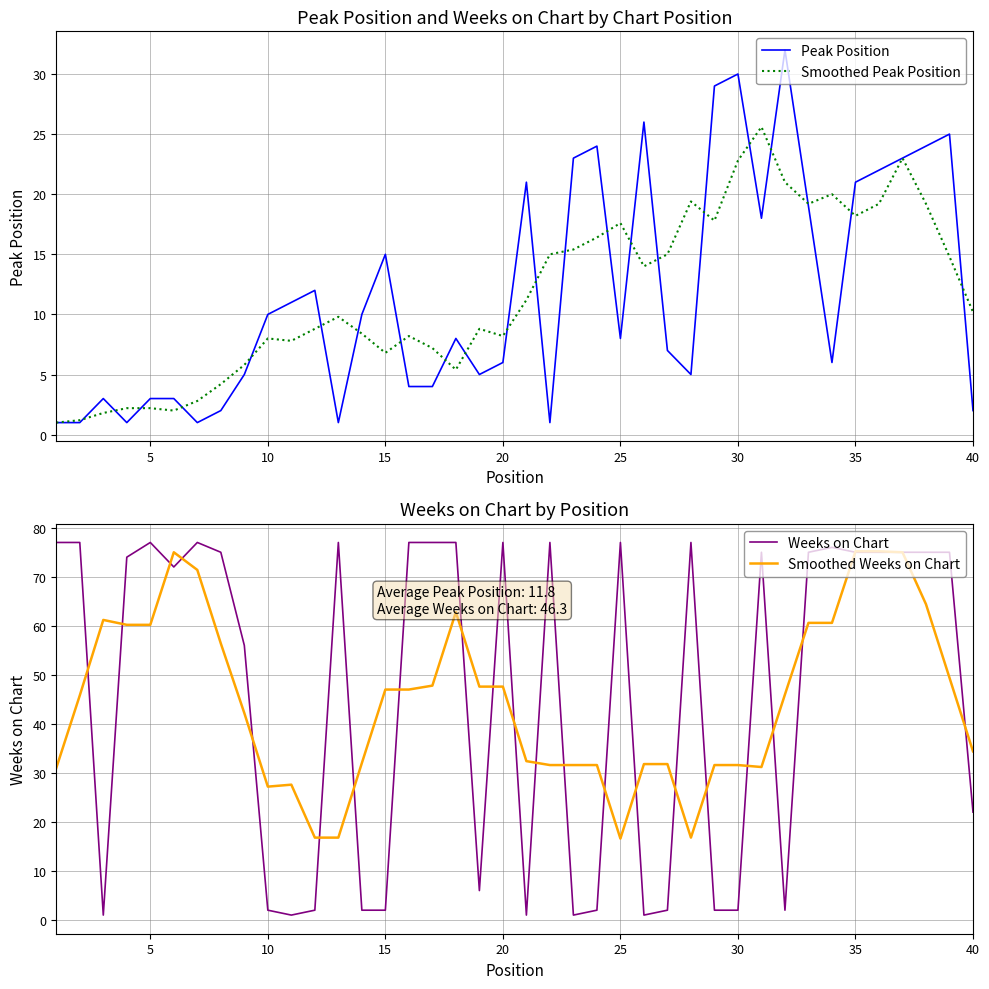

What is the lowest value of the Peak Position series?

1.0